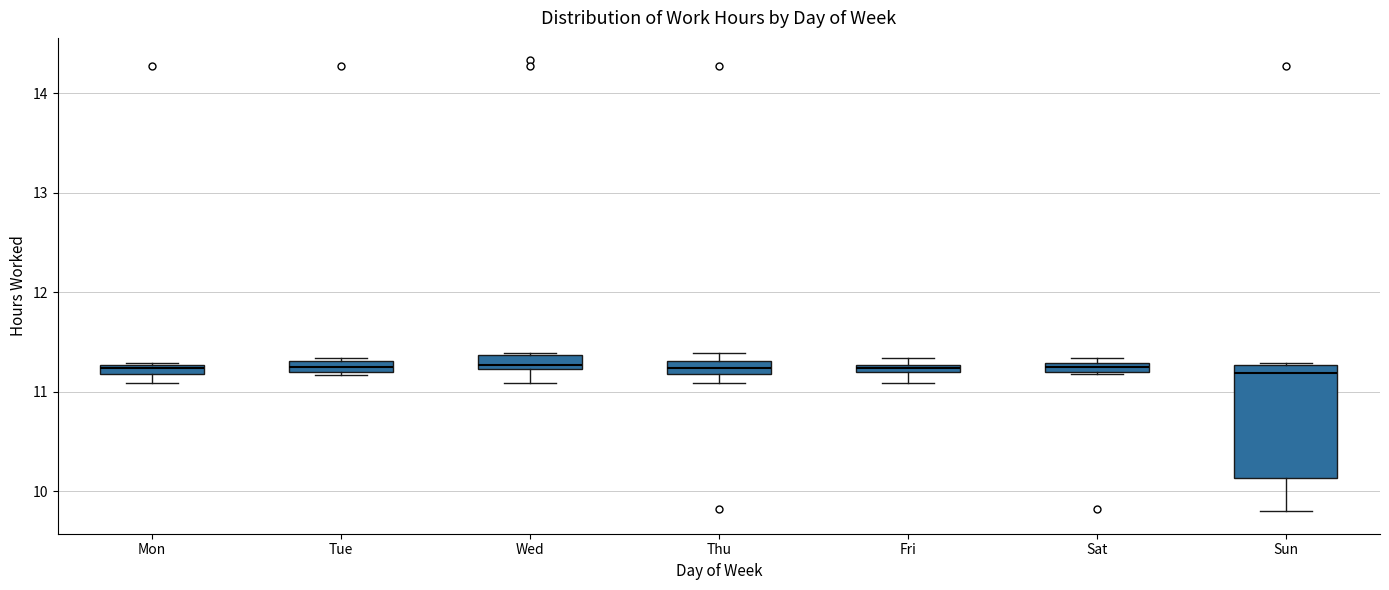

Which box is the tallest, from its lower edge to its upper edge?

Sun